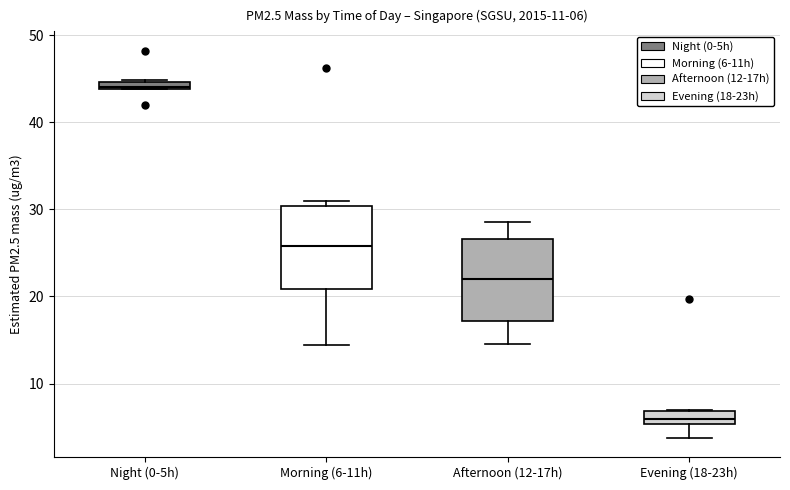

Which box has the highest median line?

Night (0-5h)